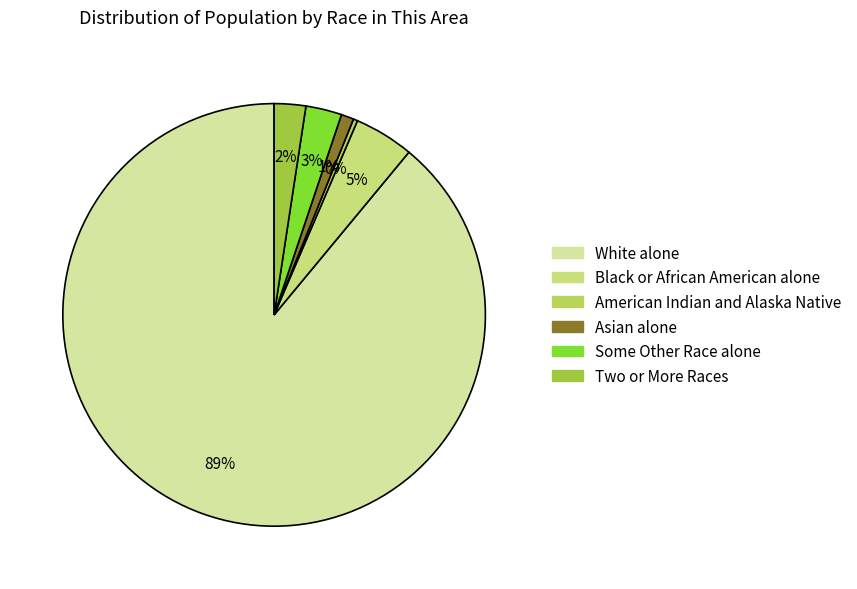

What percentage is the Black or African American alone slice, to the nearest percent?

5%